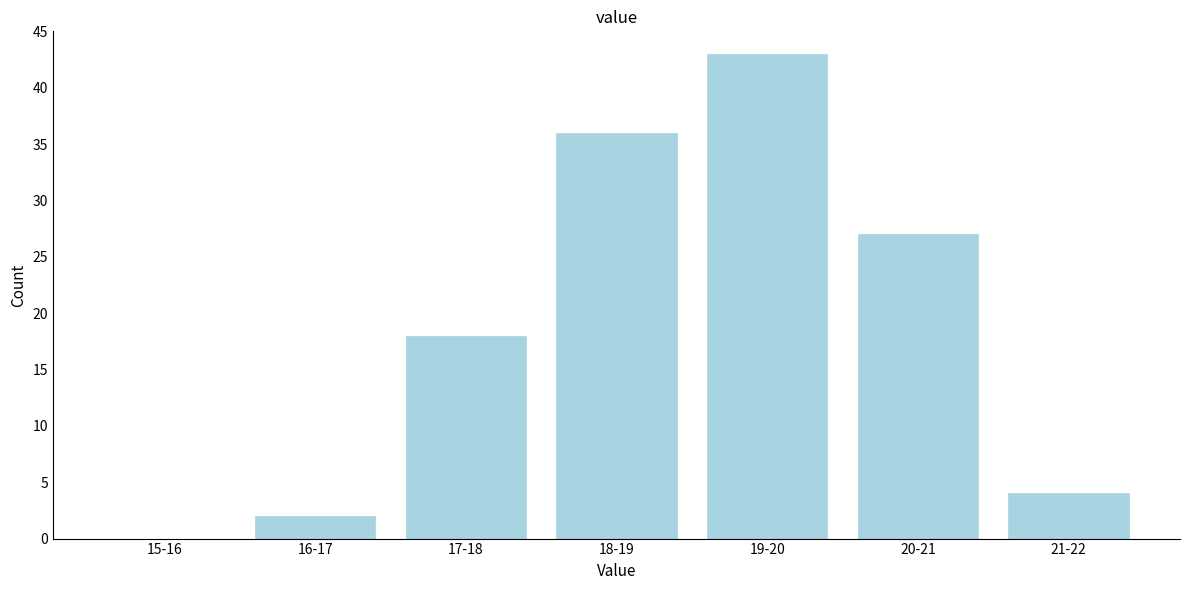

Reading right to left, extract all data points from this chart.

21-22=4	20-21=27	19-20=43	18-19=36	17-18=18	16-17=2	15-16=0